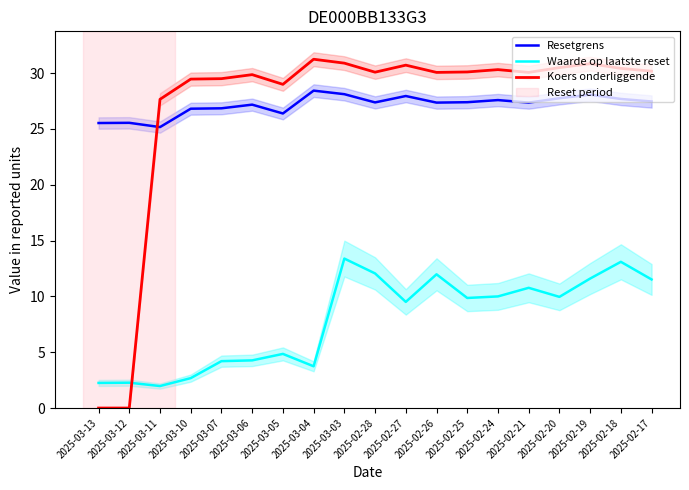

True or false: Resetgrens and Waarde op laatste reset intersect in this chart.

False